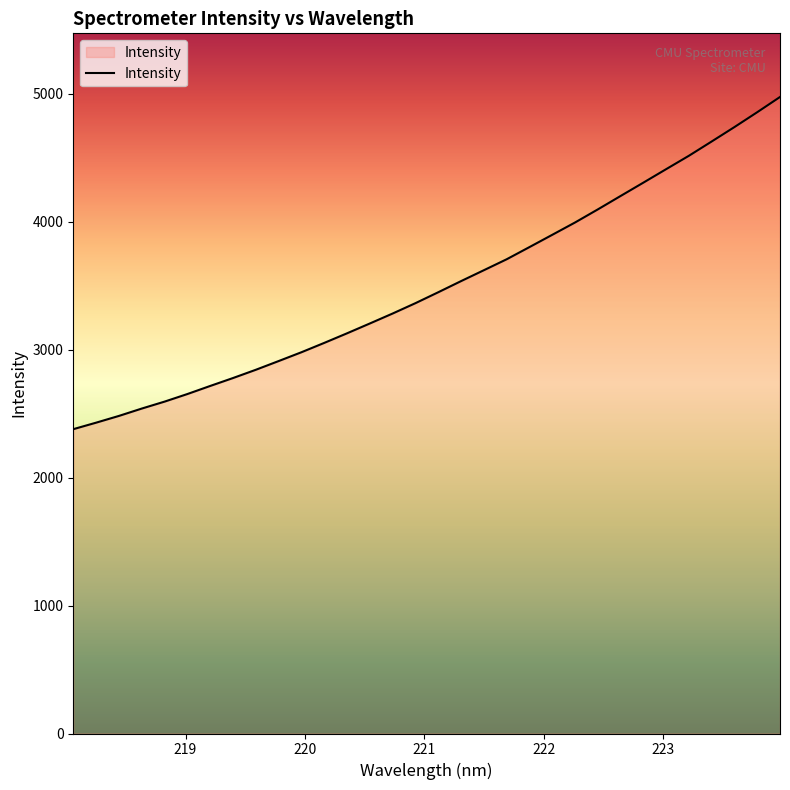

What is the minimum value shown in the chart?

2379.2